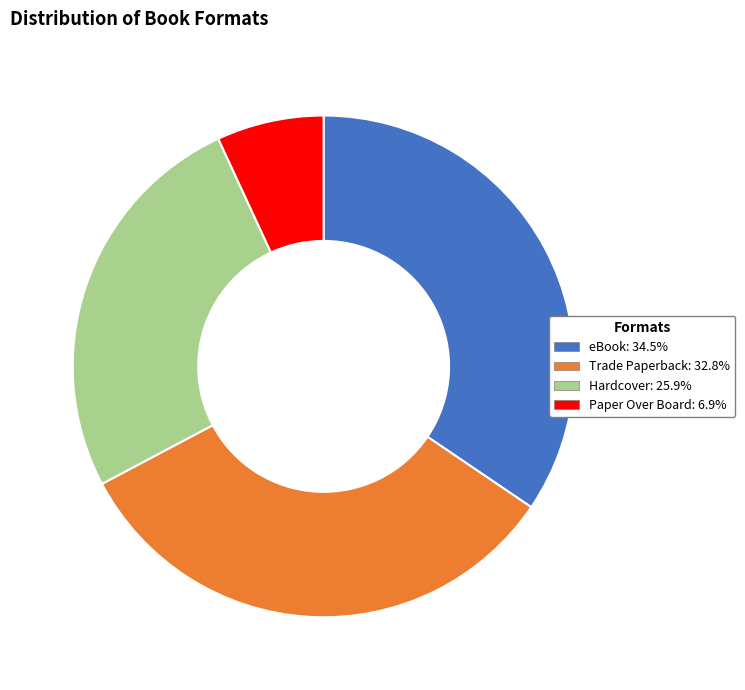

Does any single category account for the majority?

No